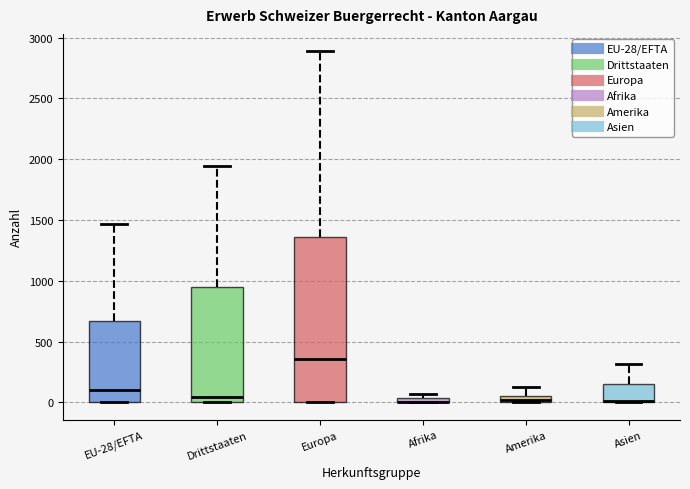

Which box is the tallest, from its lower edge to its upper edge?

Europa